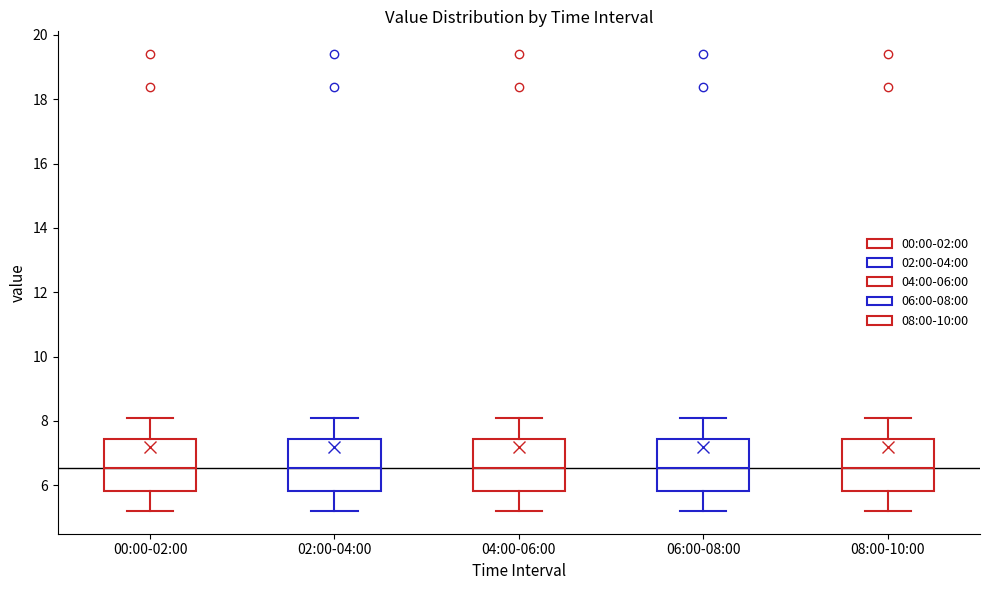

Reading left to right, read every box against the y-axis: the position of its median line, the range the box covers, and the ends of its whiskers. The values are not printed on the chart, so give them approximately, as read against the axis.

00:00-02:00: median 6.6, box 5.8 to 7.4, whiskers 5.2 to 8.2
02:00-04:00: median 6.6, box 5.8 to 7.4, whiskers 5.2 to 8.2
04:00-06:00: median 6.6, box 5.8 to 7.4, whiskers 5.2 to 8.2
06:00-08:00: median 6.6, box 5.8 to 7.4, whiskers 5.2 to 8.2
08:00-10:00: median 6.6, box 5.8 to 7.4, whiskers 5.2 to 8.2